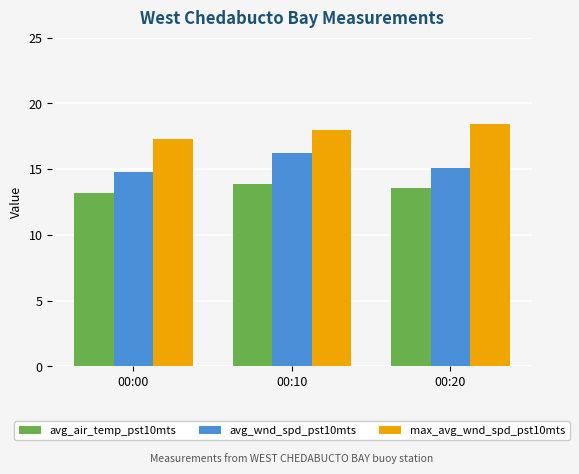

Where is avg_air_temp_pst10mts nearest to the value 13?

00:00